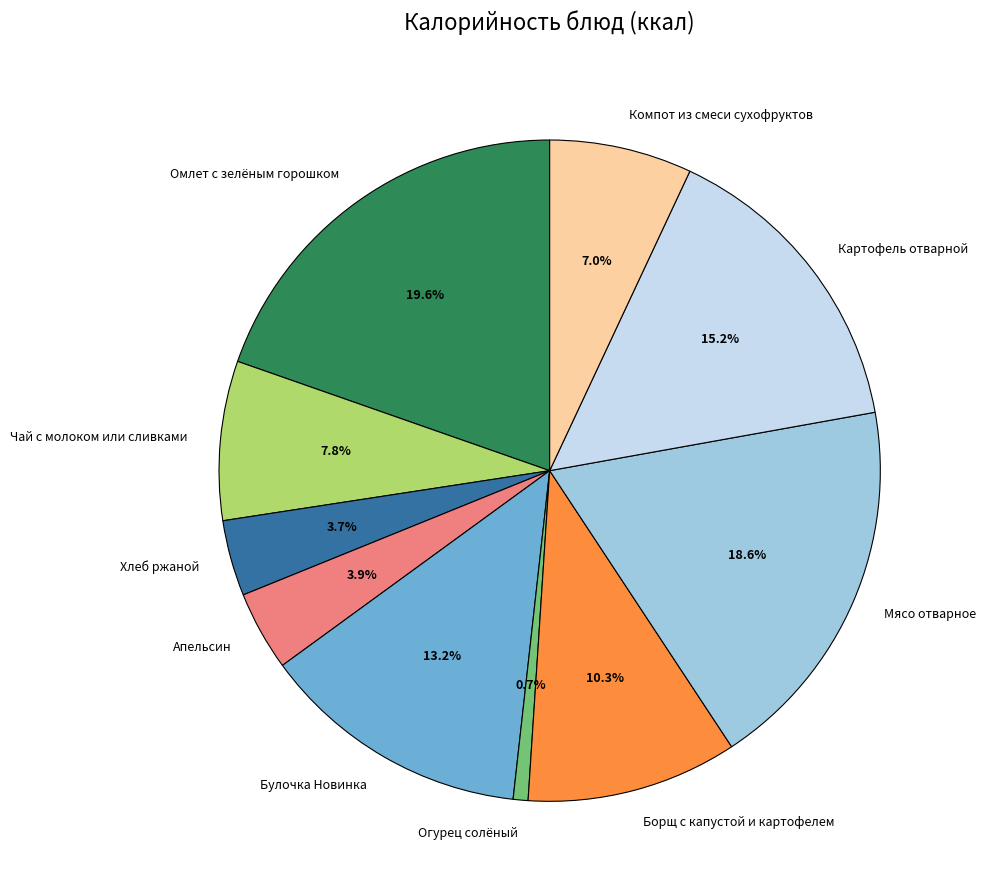

Combined, what portion of the pie is Омлет с зелёным горошком and Компот из смеси сухофруктов?

26.6%